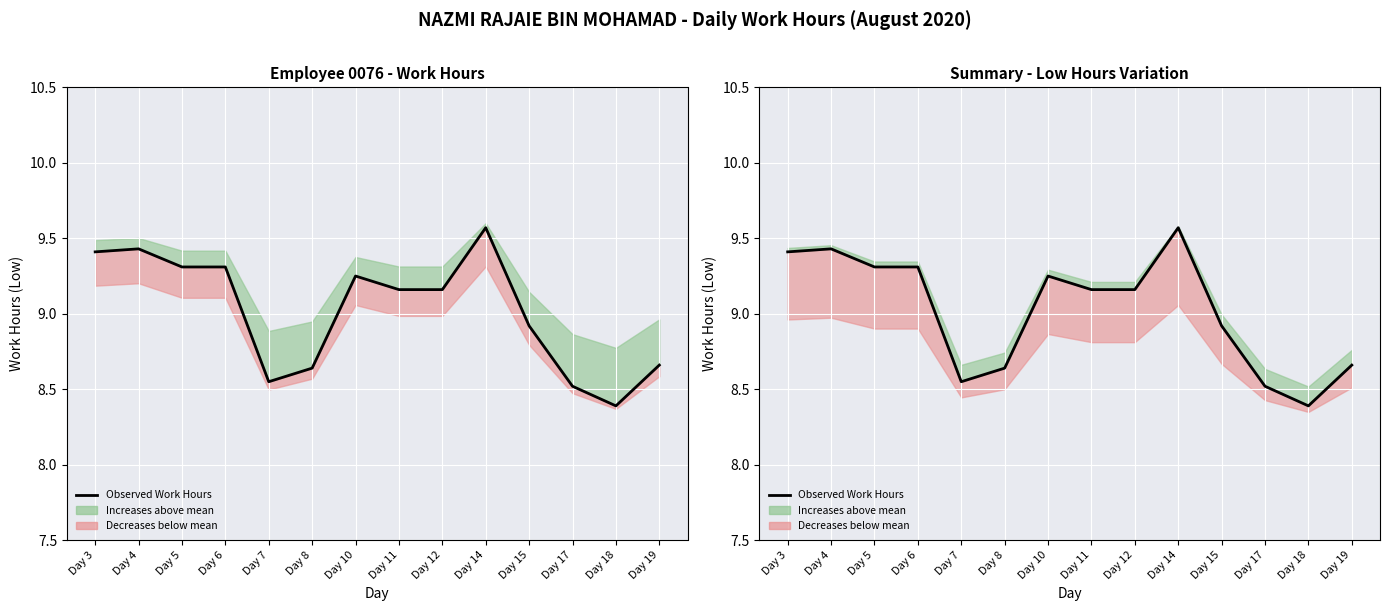

How many data points are less than 9?

6